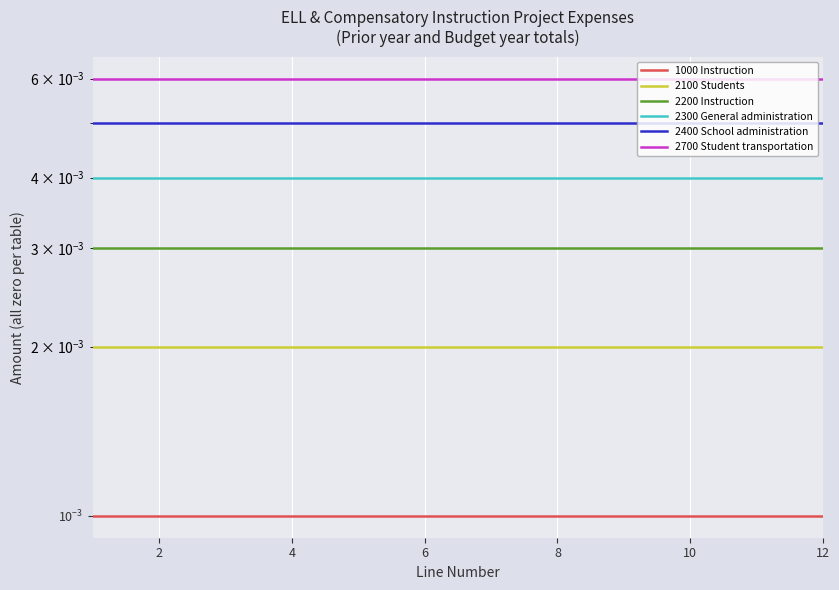

Which series has the largest range (max minus min)?

1000 Instruction